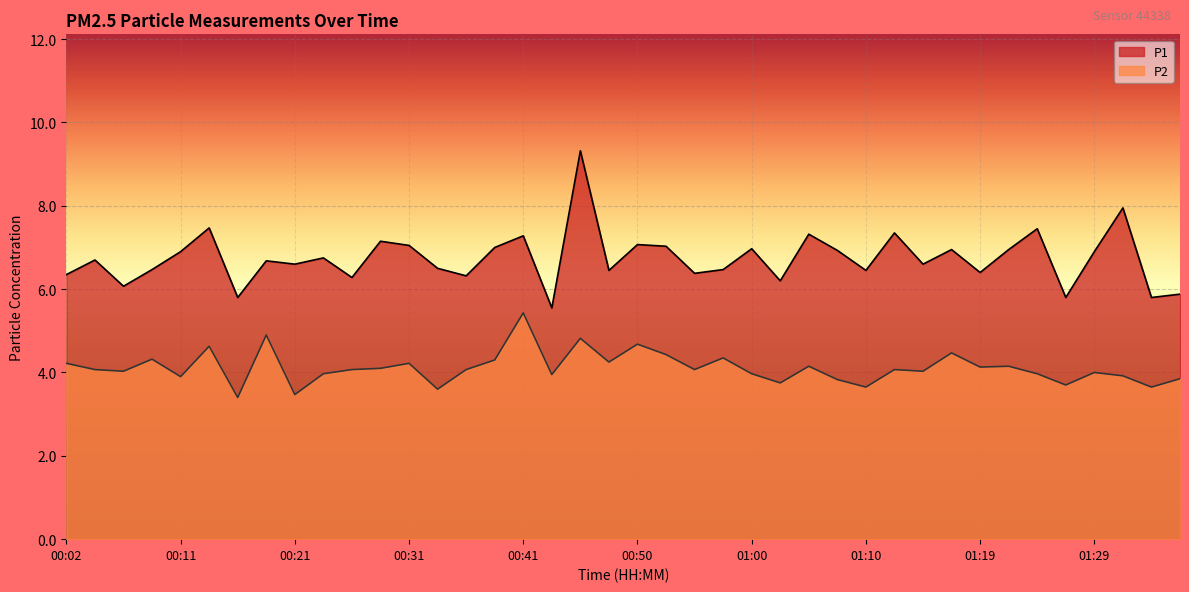

What is the total value across all series at 00:19?

11.6